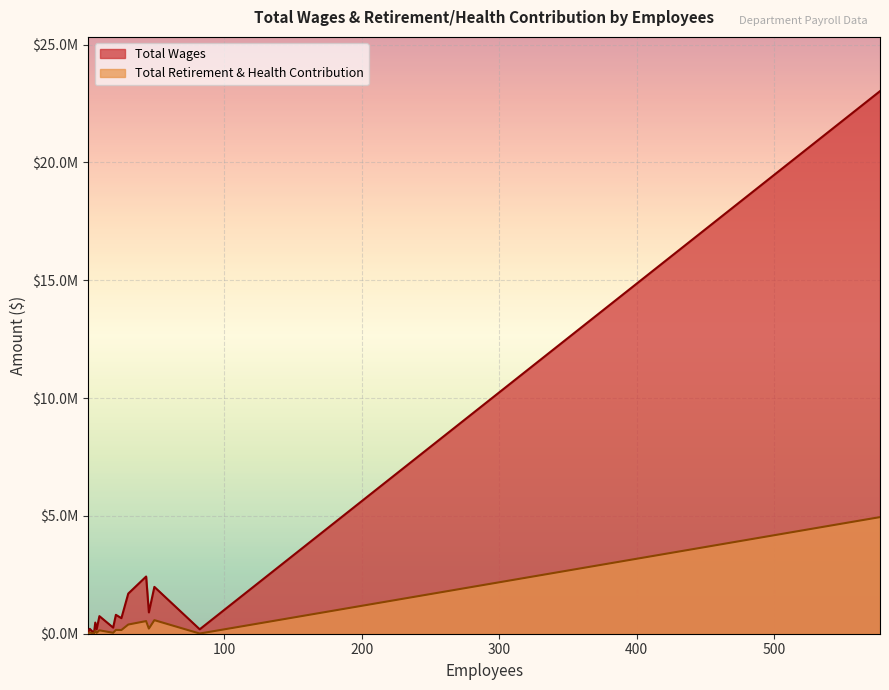

What is the maximum value for Total Retirement & Health Contribution?

4947906